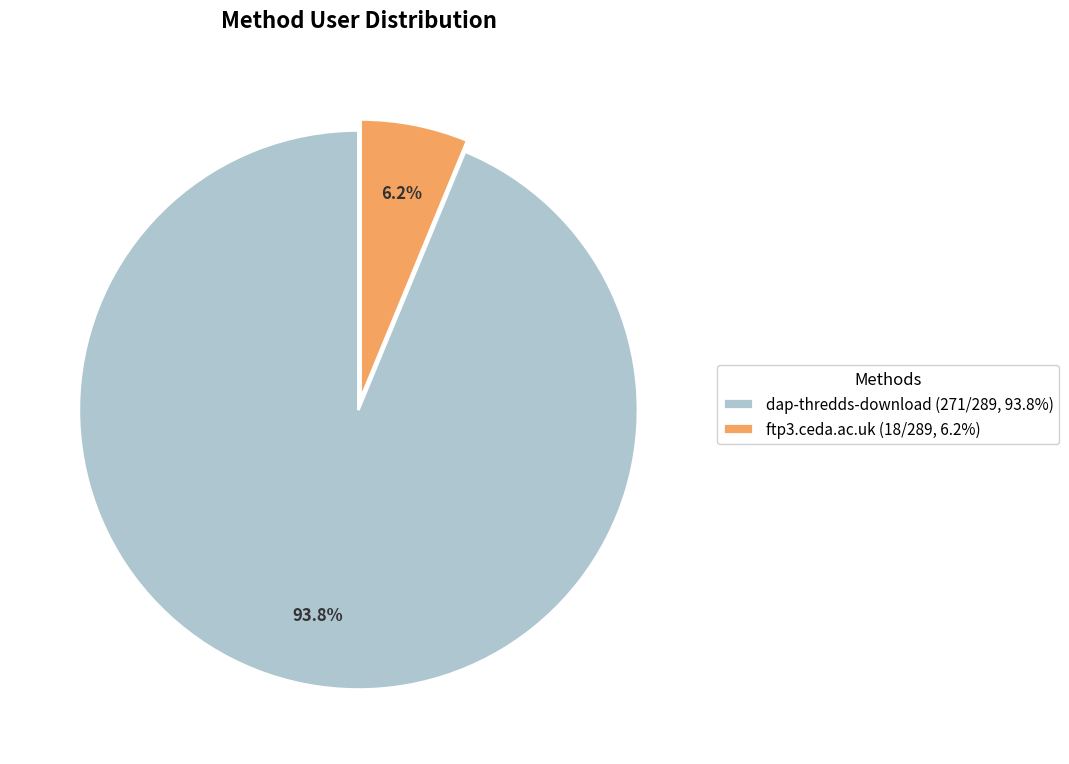

Rank the categories by value from lowest to highest.

ftp3.ceda.ac.uk, dap-thredds-download